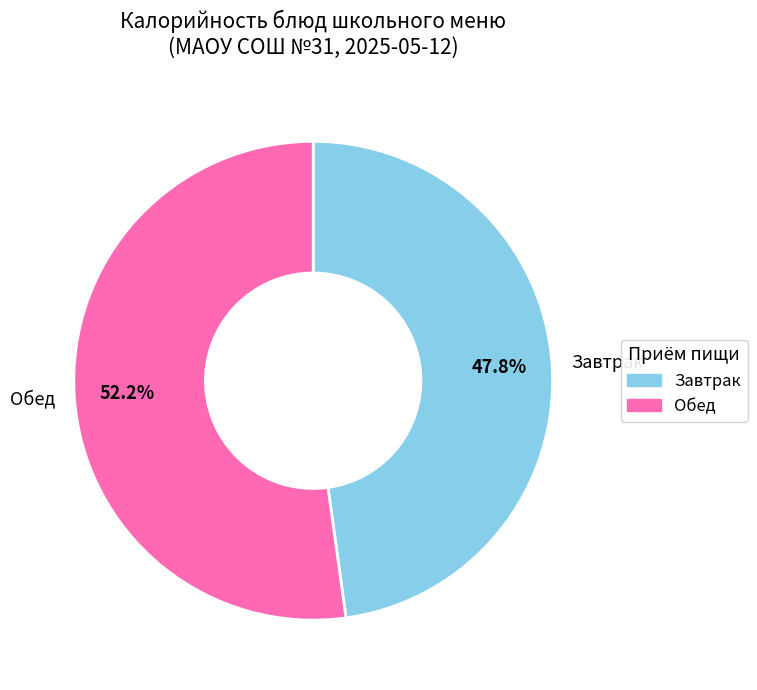

How many slices are in this pie chart?

2